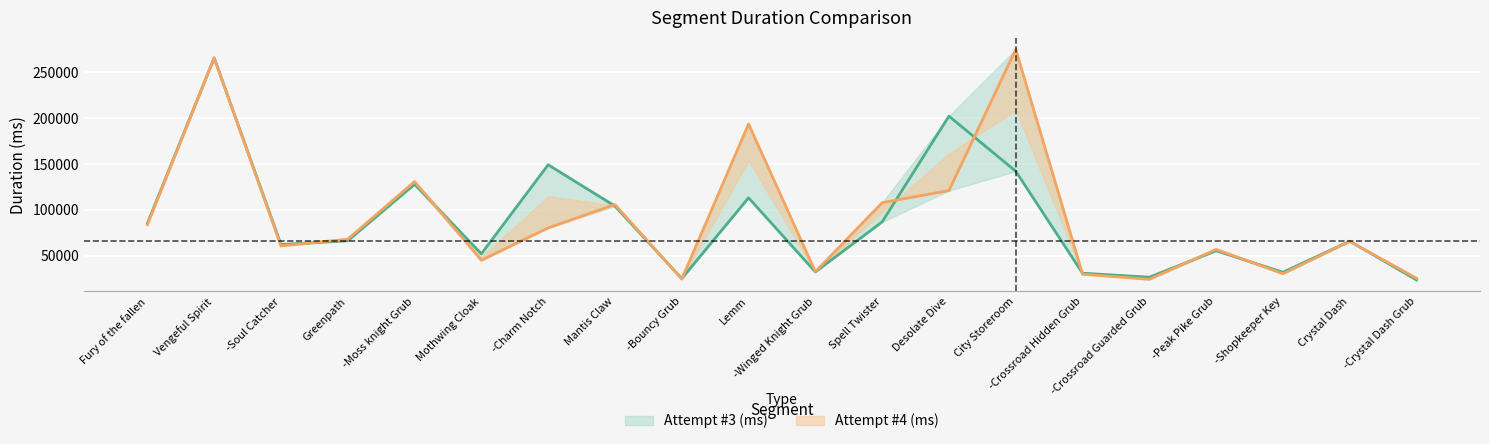

Where do Attempt #3 (ms) and Attempt #4 (ms) first cross each other?

-Soul Catcher and Greenpath